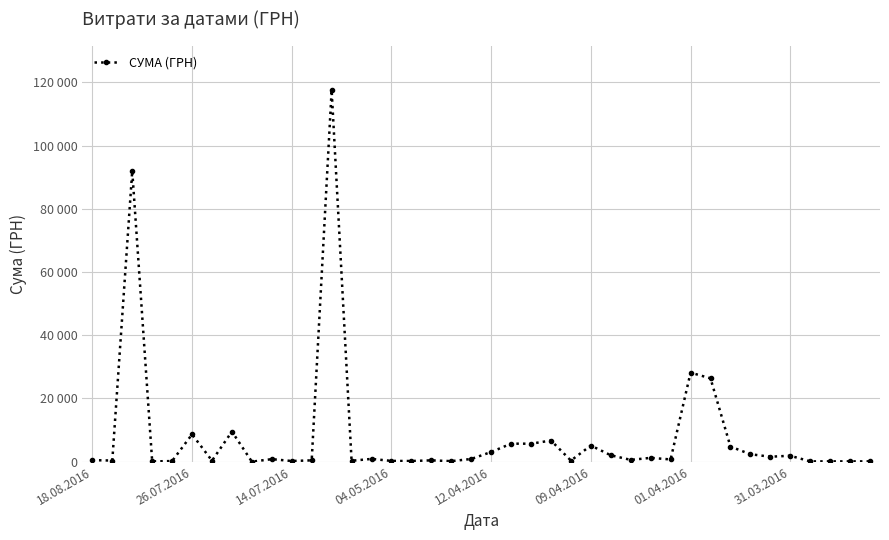

Is this an area chart (filled region under the line)?

No